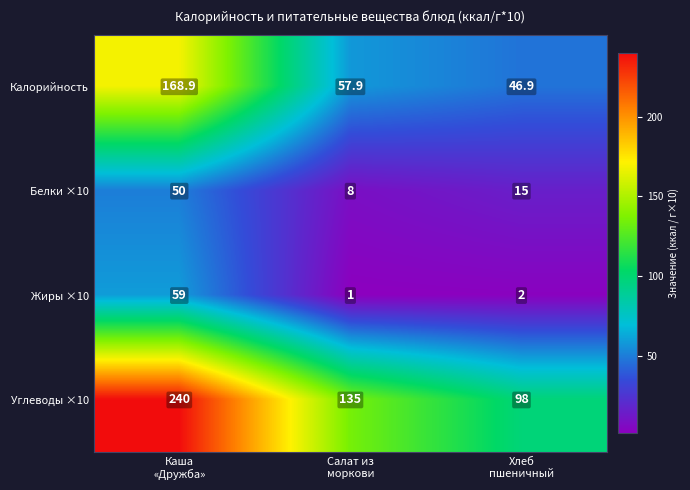

At how many categories does at least one series exceed 68?

3